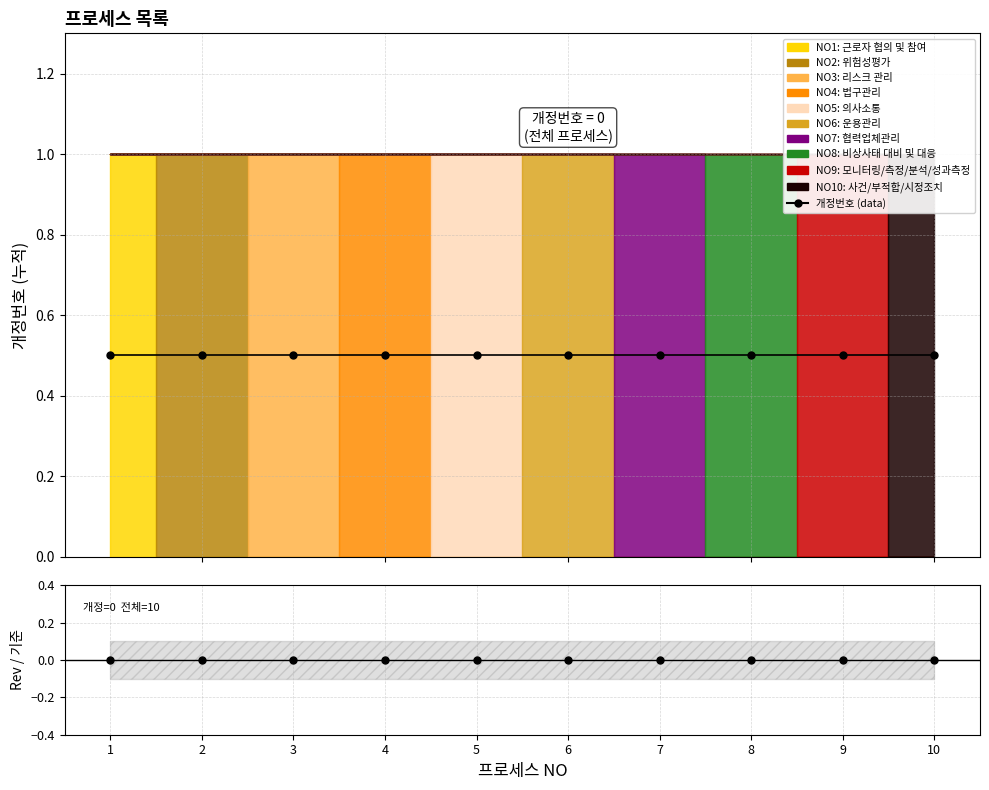

What is the total value across all series at 7?

0.5